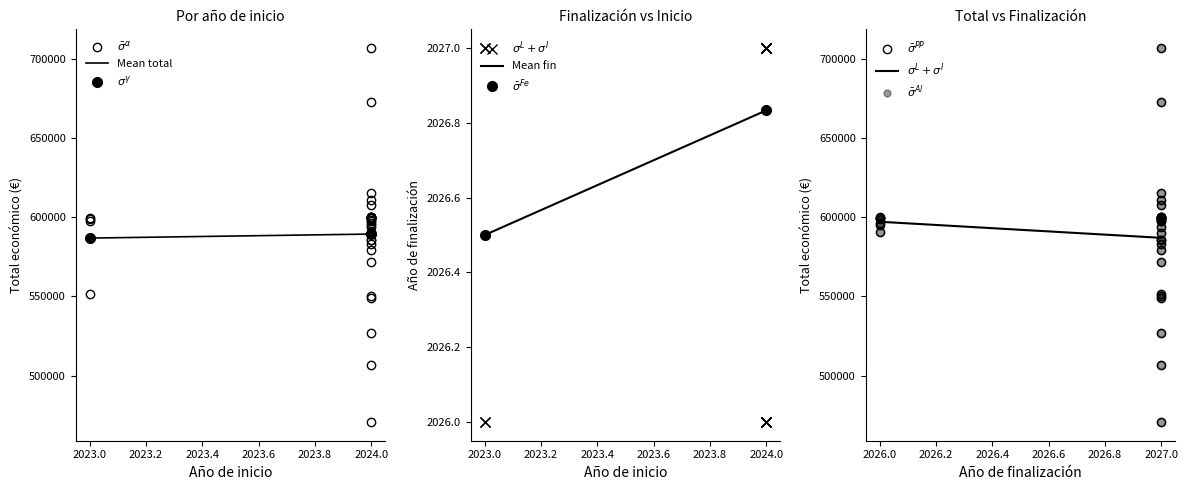

How many data points does each series have?

34